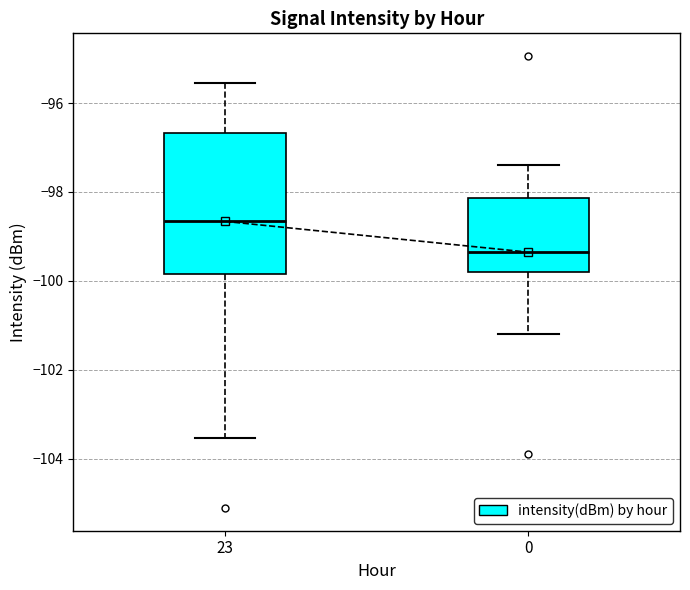

Reading left to right, transcribe this box plot: for each box, give where its median line is, the range the box spans, and where its two whiskers end, as read against the y-axis. The values are not printed on the chart, so give them approximately, as read against the axis.

23: median -98.6, box -99.8 to -96.6, whiskers -103.6 to -95.6
0: median -99.4, box -99.8 to -98.2, whiskers -101.2 to -97.4